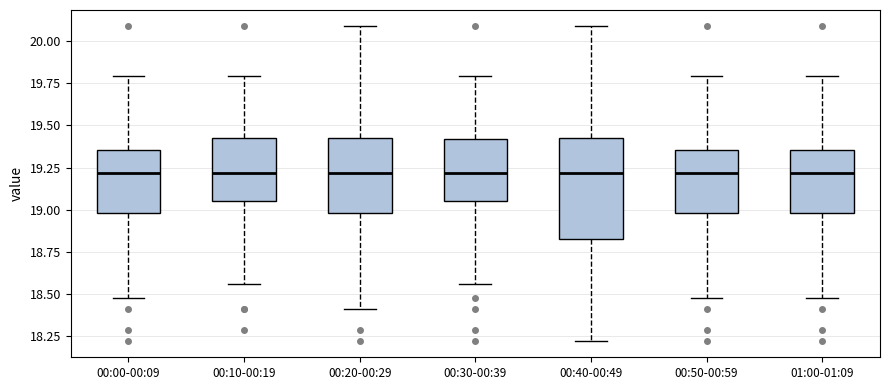

Comparing the boxes themselves (not the whiskers), which one is the tallest?

00:40-00:49